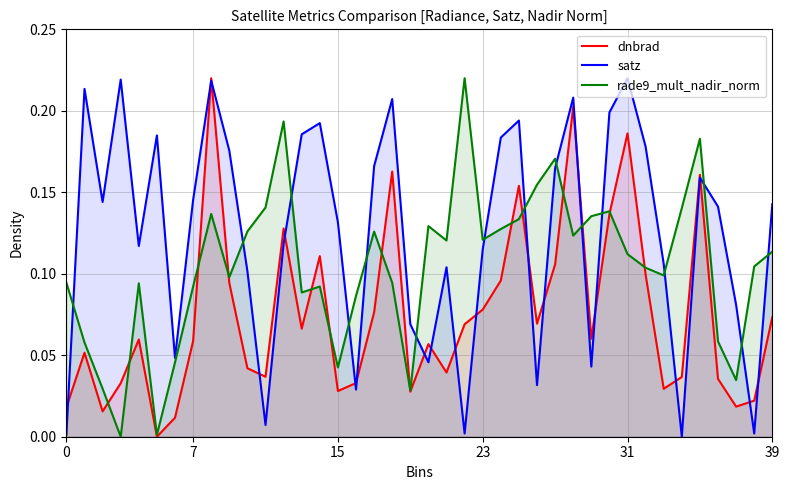

Which series changed the most between 25 and 33?

dnbrad